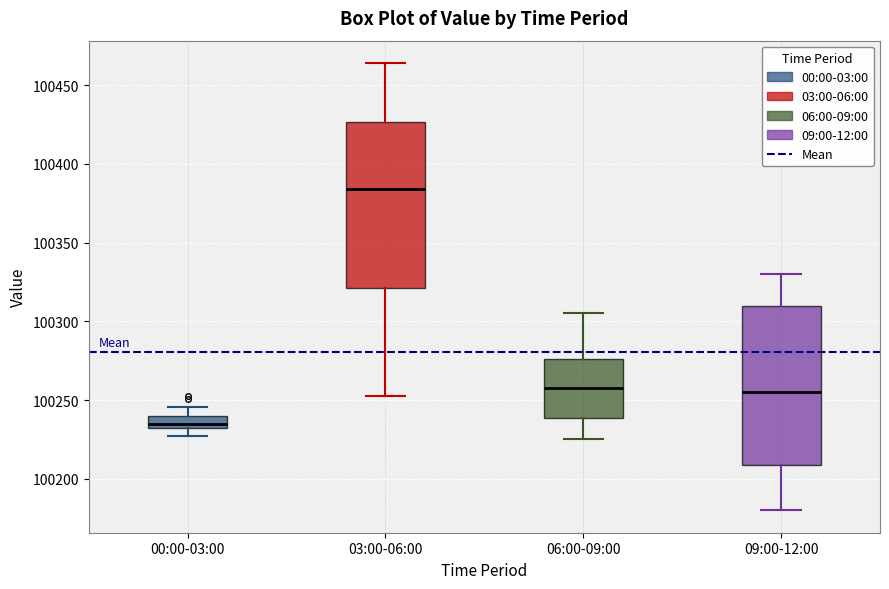

Where does the upper whisker of the box for 09:00-12:00 end on the y-axis? The values are not printed on the chart, so give them approximately, as read against the axis.

100330